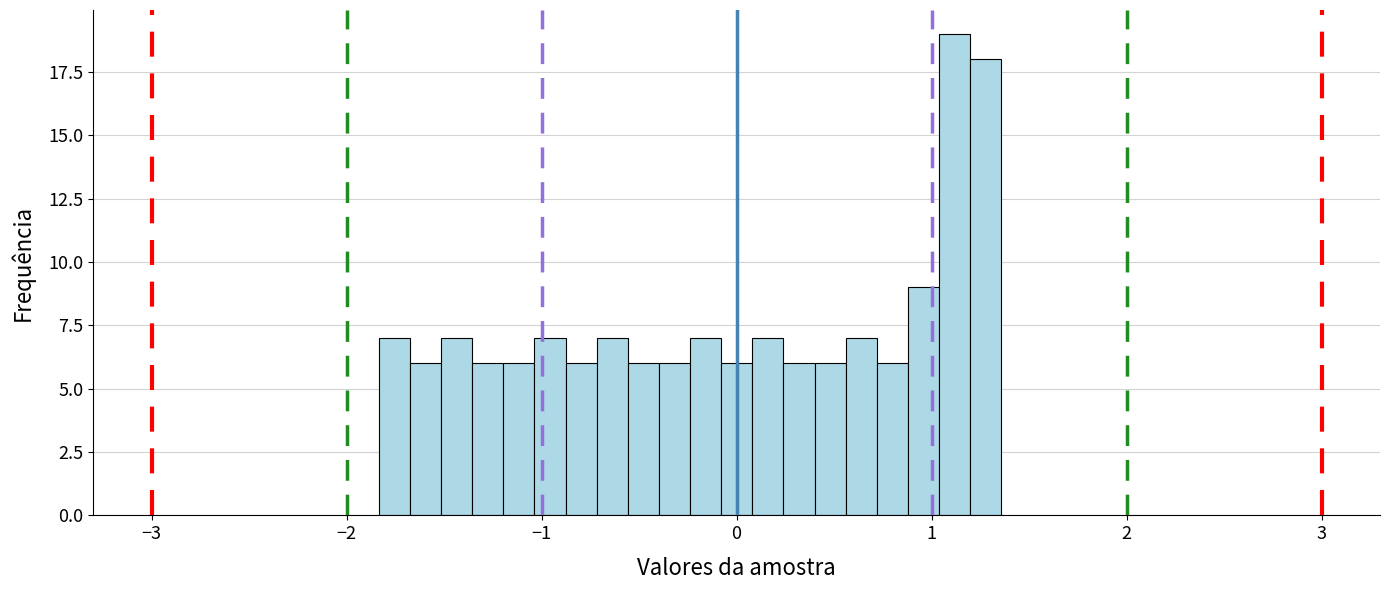

Around what value on the x-axis is the tallest bar? Give the approximate position of its centre, as read against the axis.

1.1